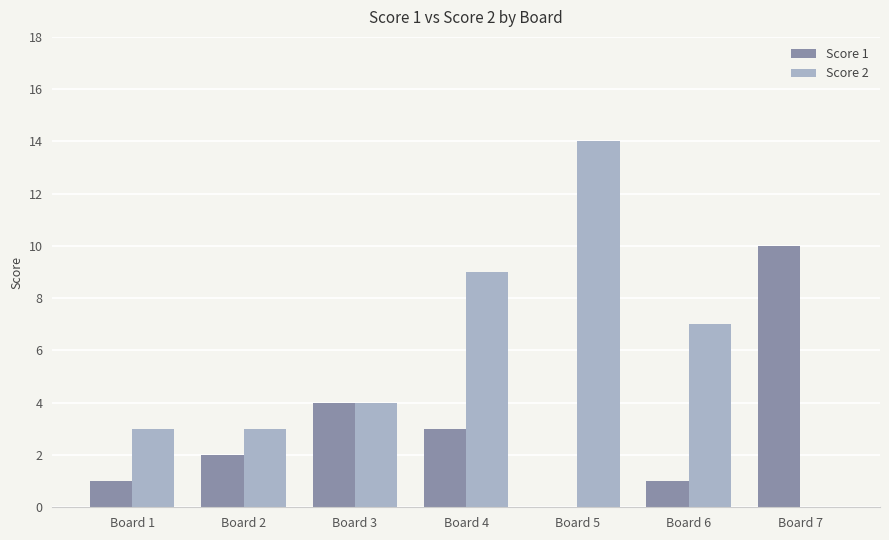

Which category has the highest value across all series?

Board 5